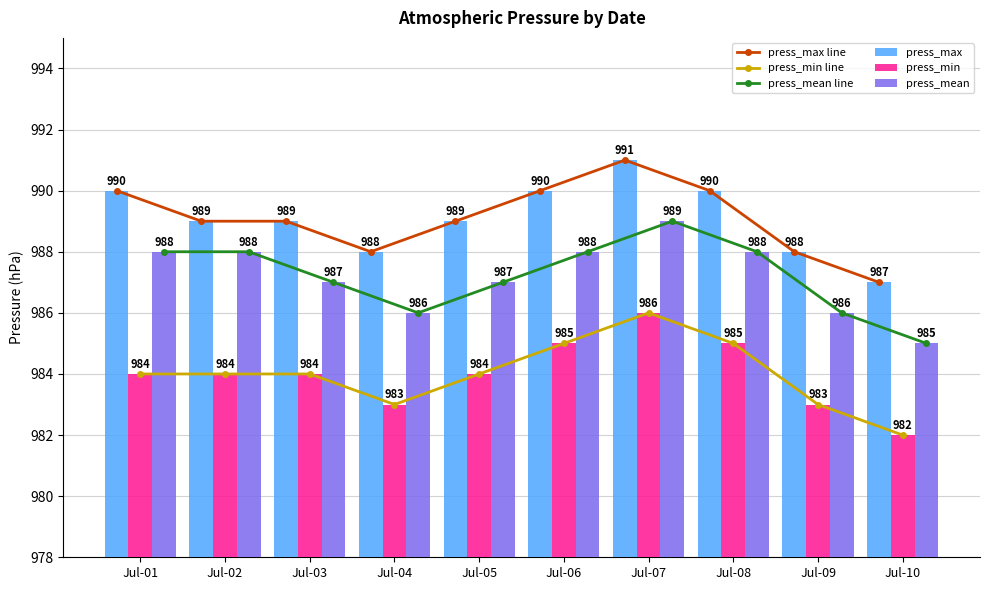

What are all the series names shown in the legend?

press_max line, press_min line, press_mean line, press_max, press_min, press_mean